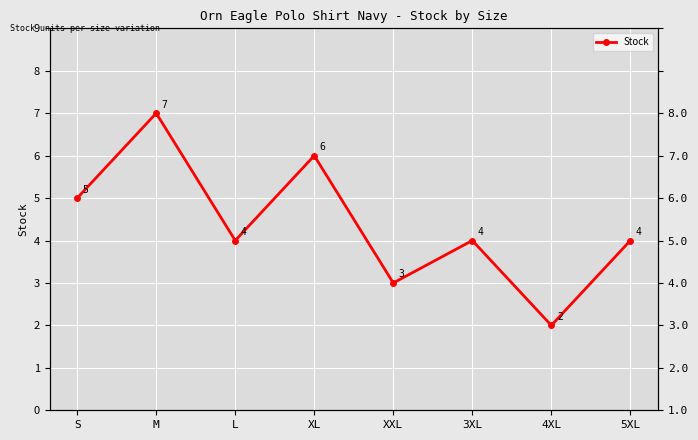

The chart shows a value of 7 at M. True or false?

True